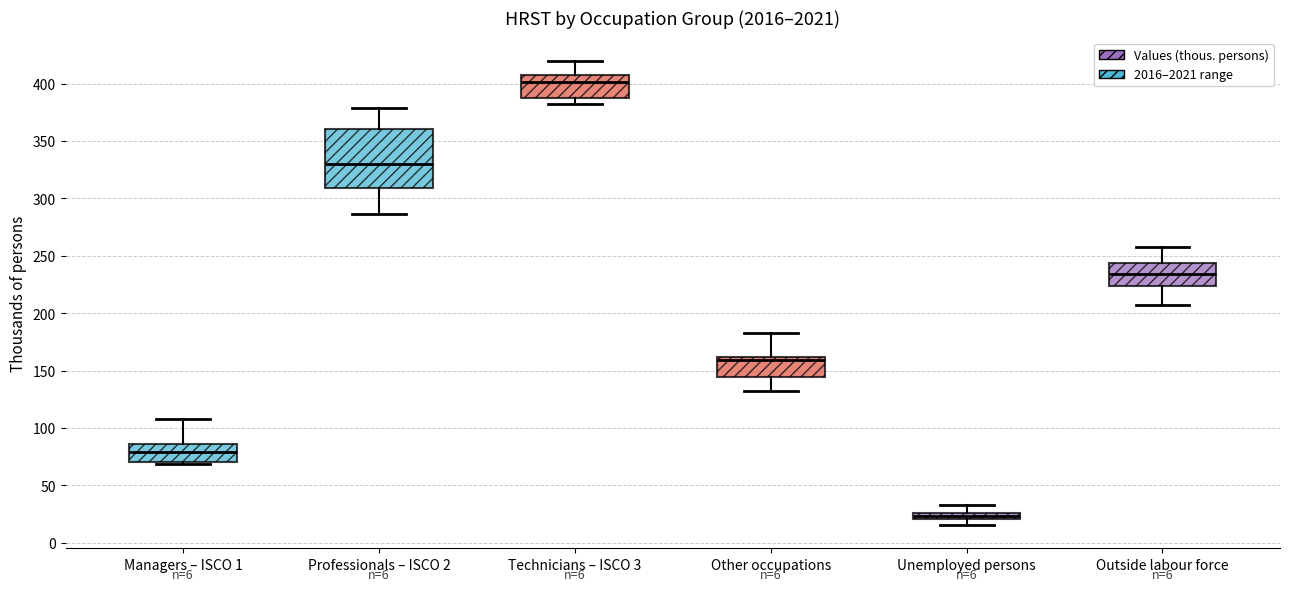

Comparing the boxes themselves (not the whiskers), which one is the tallest?

Professionals – ISCO 2